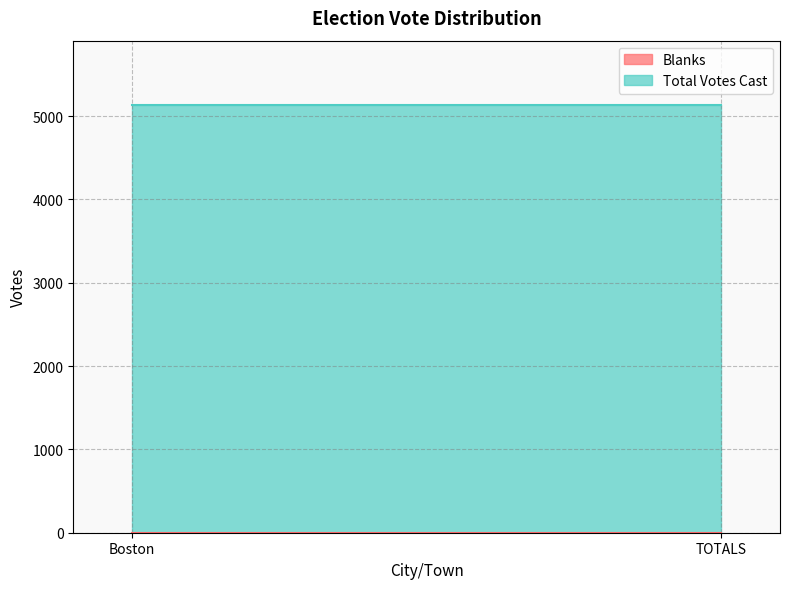

What is the total value across all series at TOTALS?

5135